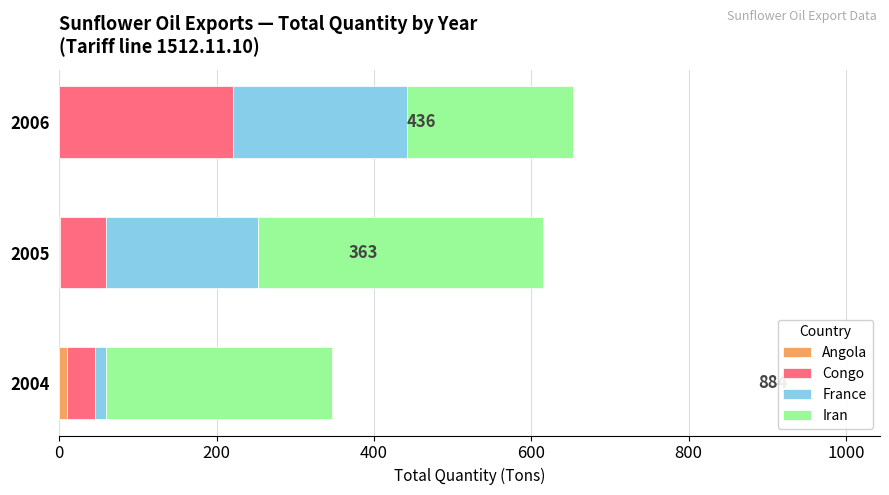

How many categories are shown in the chart?

3